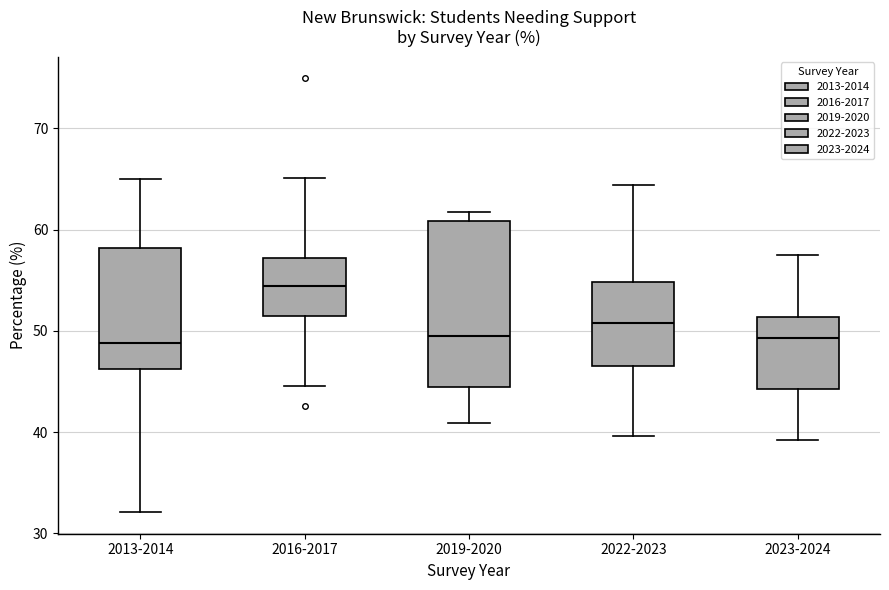

Which box has the highest median line?

2016-2017